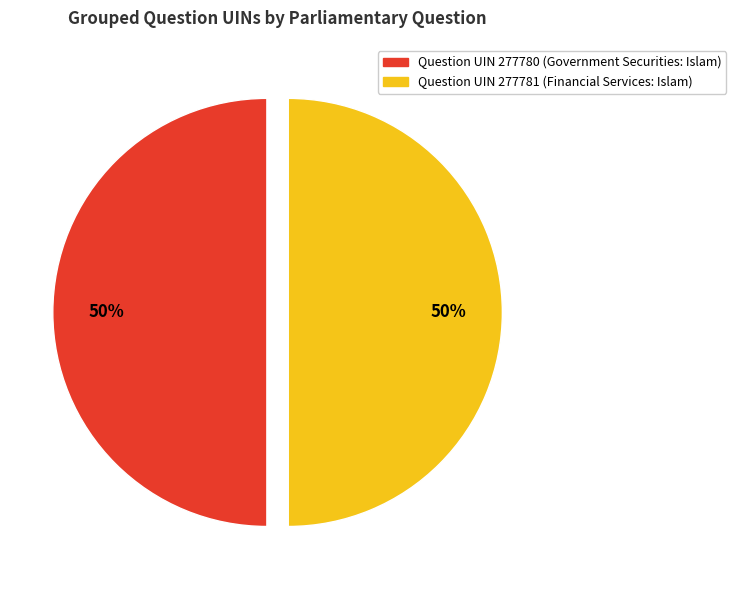

True or false: Question UIN 277781 (Financial Services: Islam) accounts for 59% of the total.

False